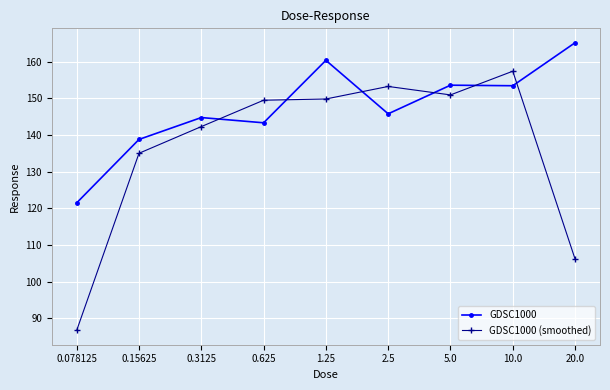

List the series in order of their overall mean, lowest first.

GDSC1000 (smoothed), GDSC1000